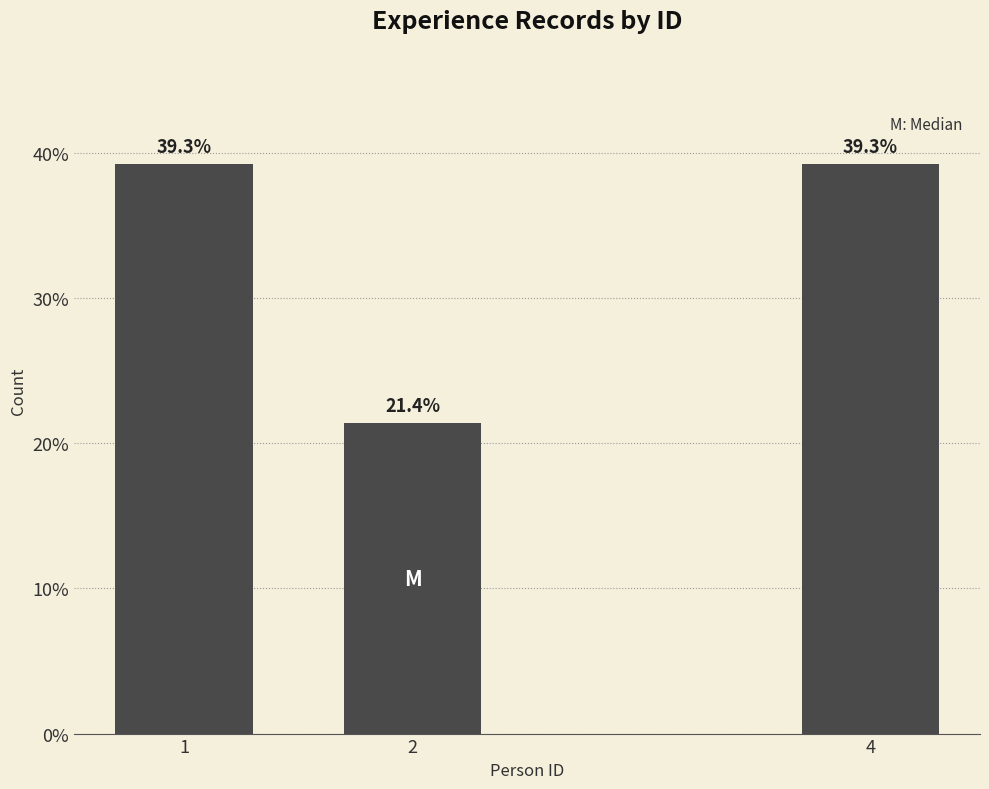

Reading left to right, list all the values displayed in this chart.

39.3	21.4	39.3